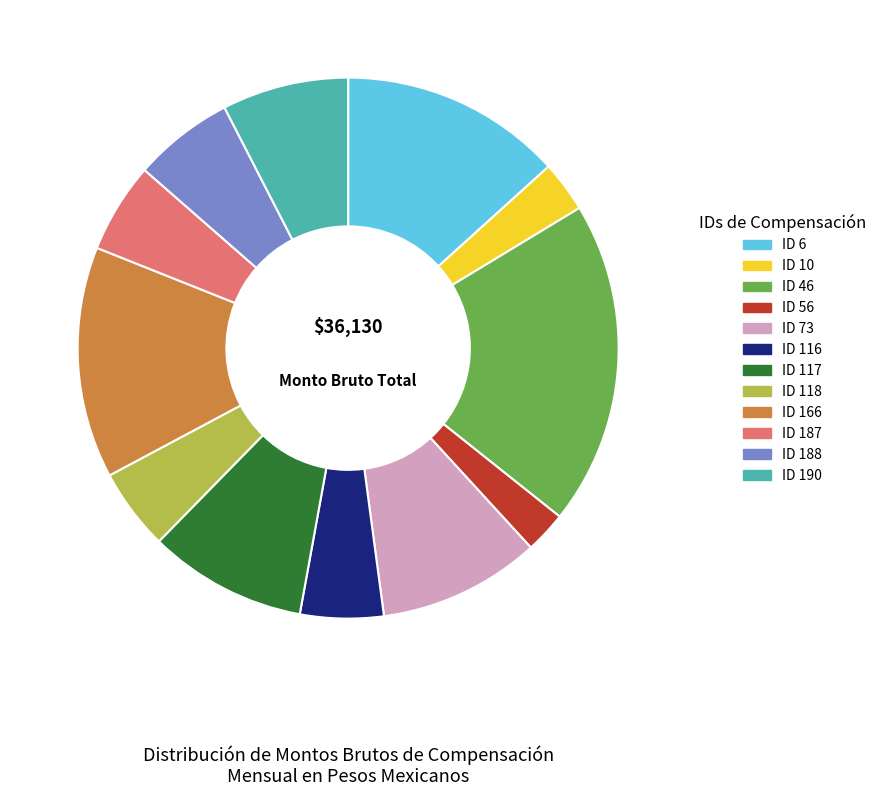

Approximately how many times larger is the value at ID 46 compared to ID 190?

2.6